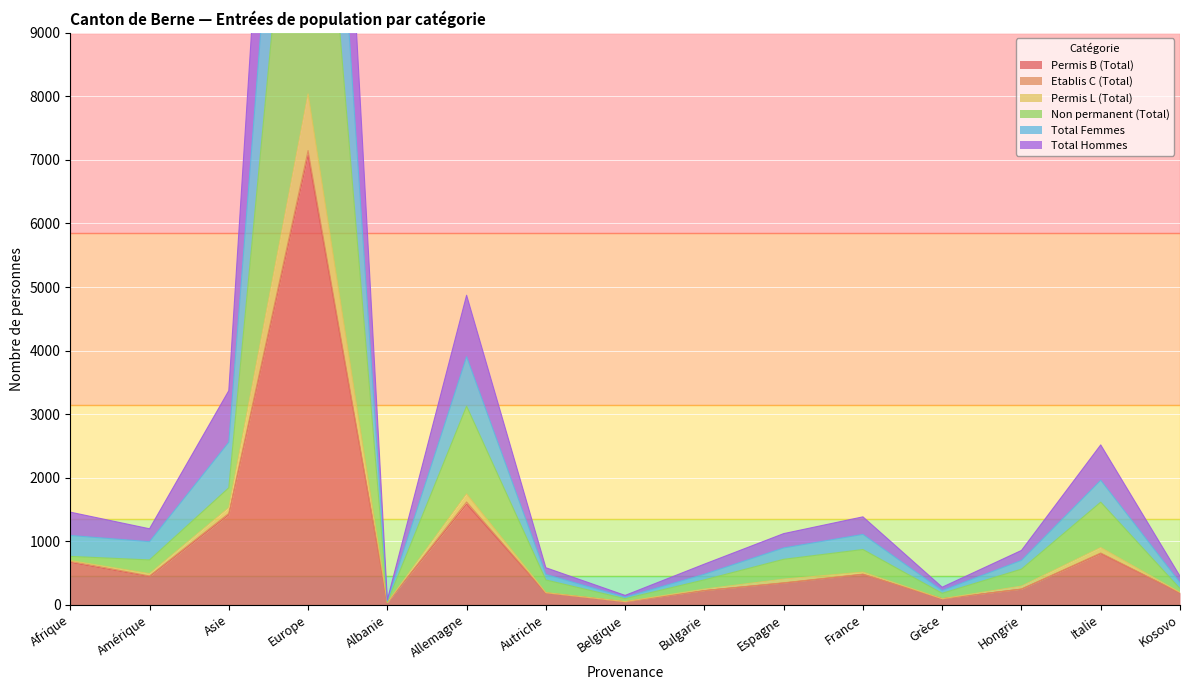

What is the spread (max minus min) of values at Autriche?

291